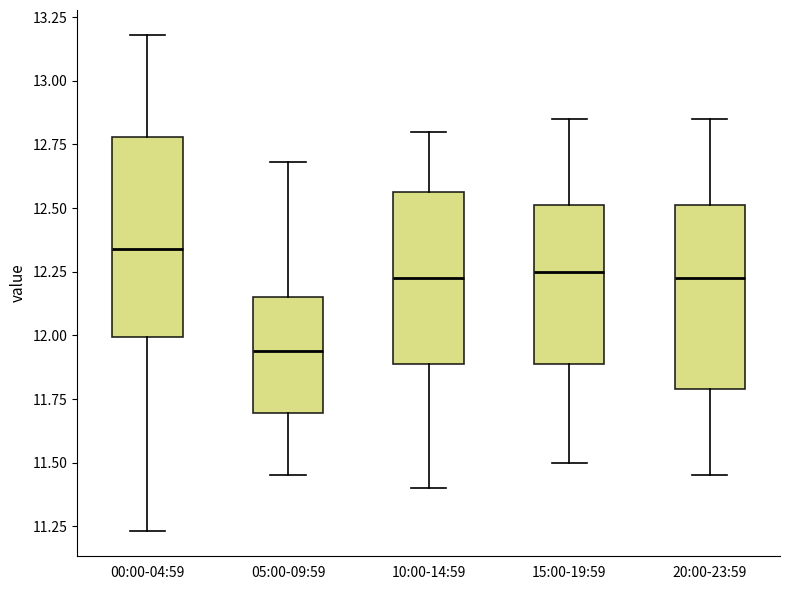

Which box has the highest median line?

00:00-04:59